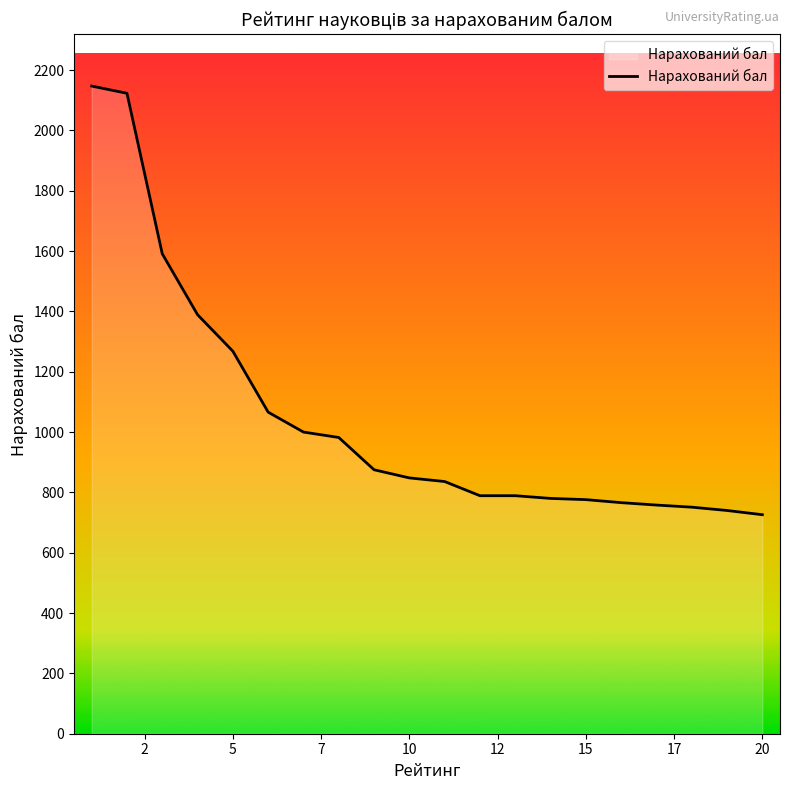

What is the maximum value shown in the chart?

2147